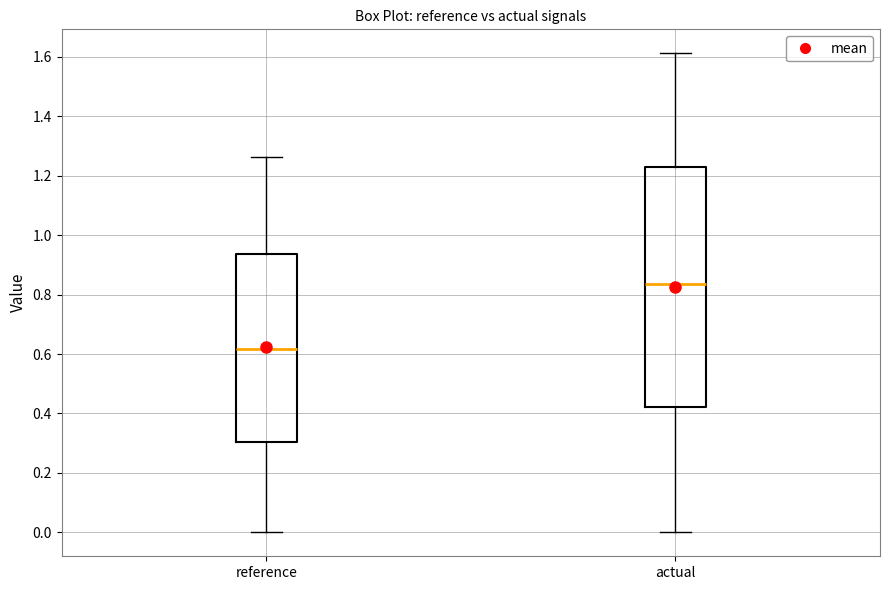

Which box is the tallest, from its lower edge to its upper edge?

actual